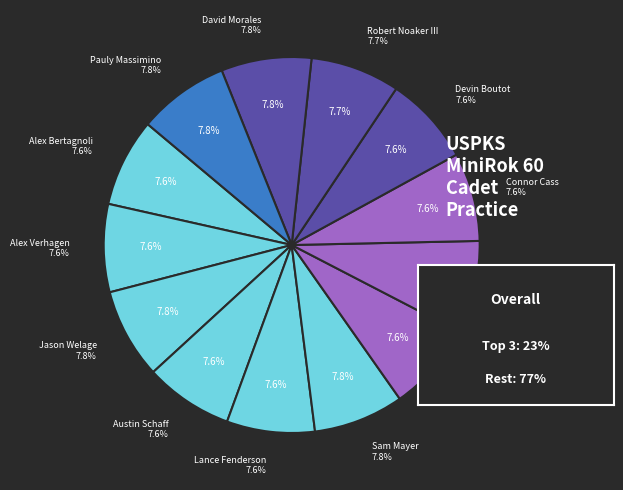

Which category has the biggest portion of the pie?

Giovanni Bromante